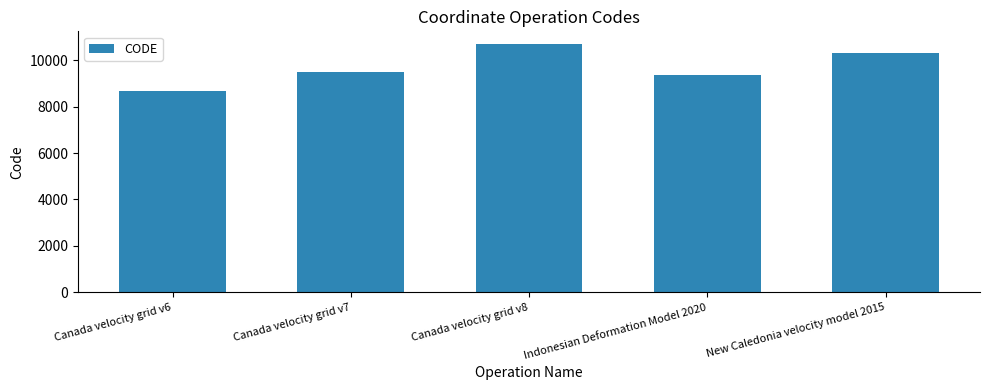

At which label is the value closest to 9691?

Canada velocity grid v7